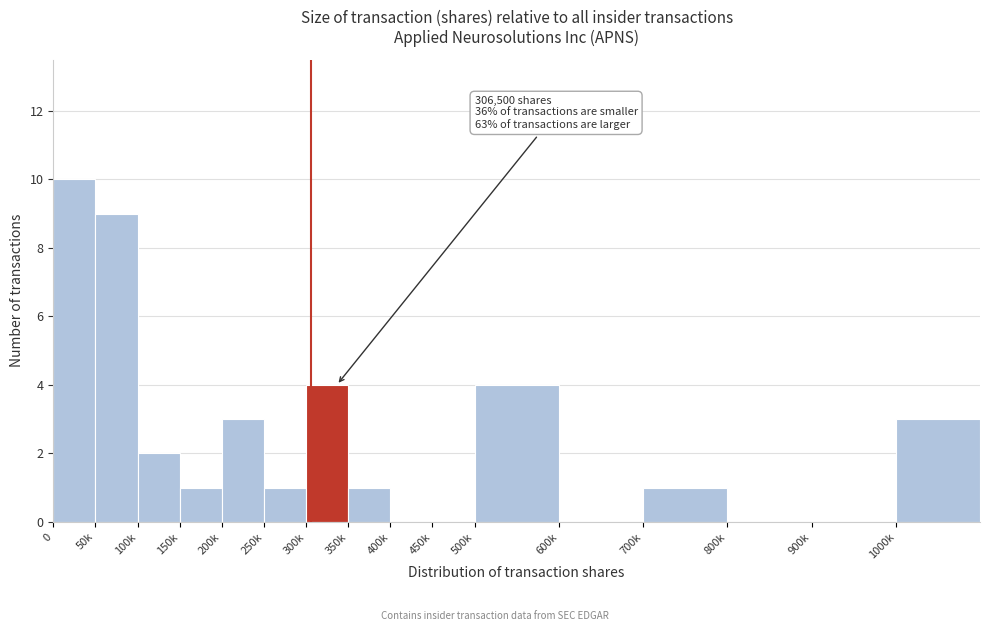

Reading left to right, list all the values displayed in this chart.

0=10	50k=9	100k=2	150k=1	200k=3	250k=1	300k=4	350k=1	400k=0	450k=0	500k=4	600k=0	700k=1	800k=0	900k=0	1000k=3